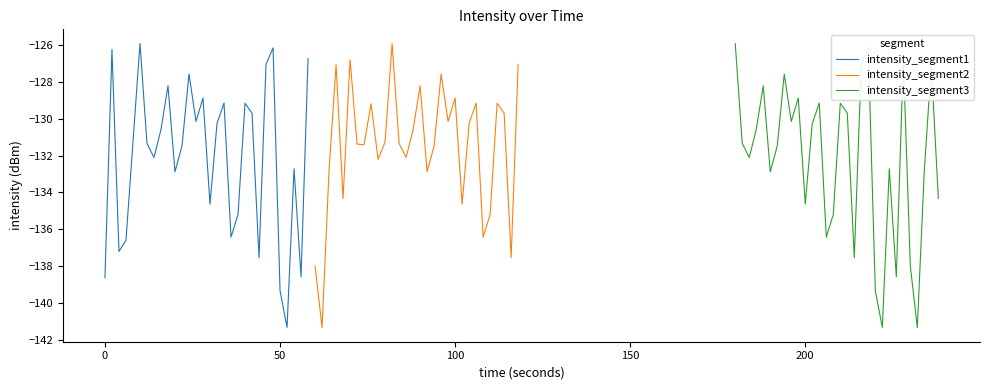

What is the sum of all intensity_segment1 values?

-3962.8